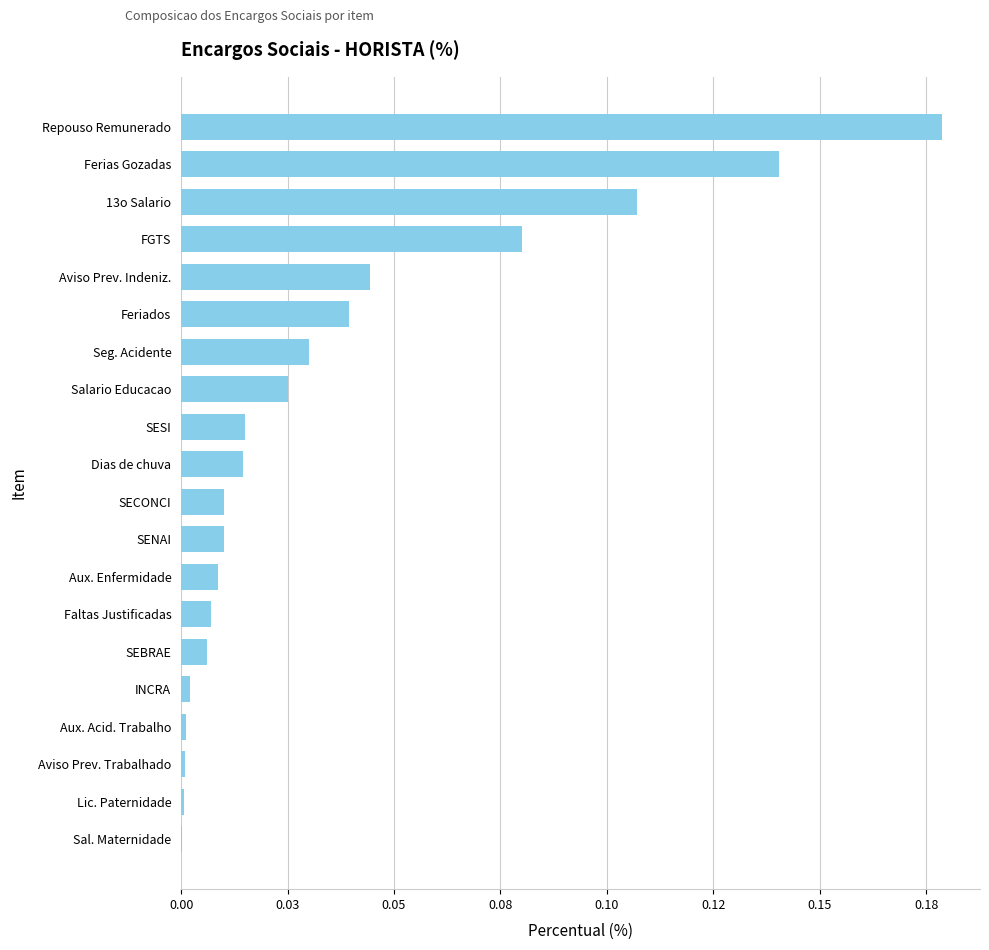

What is the greatest value displayed?

0.2